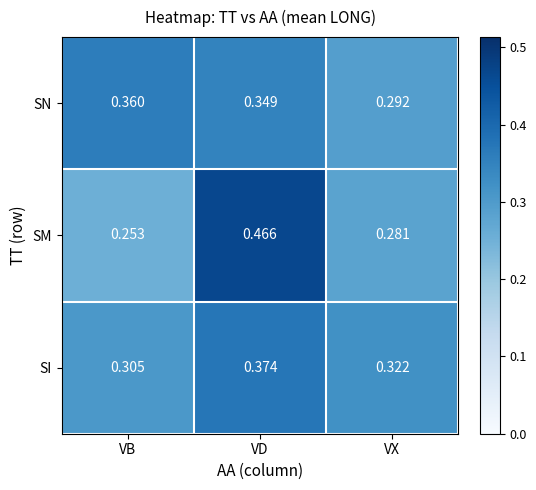

Which category has the highest value in the SM series?

VD